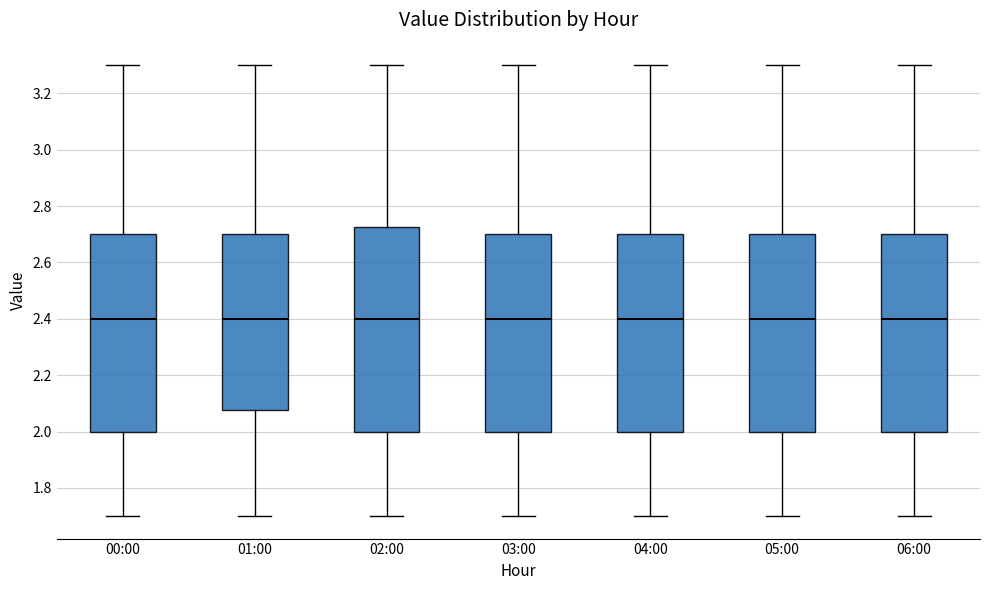

Where does the lower whisker of the box for 06:00 end on the y-axis? The values are not printed on the chart, so give them approximately, as read against the axis.

1.70